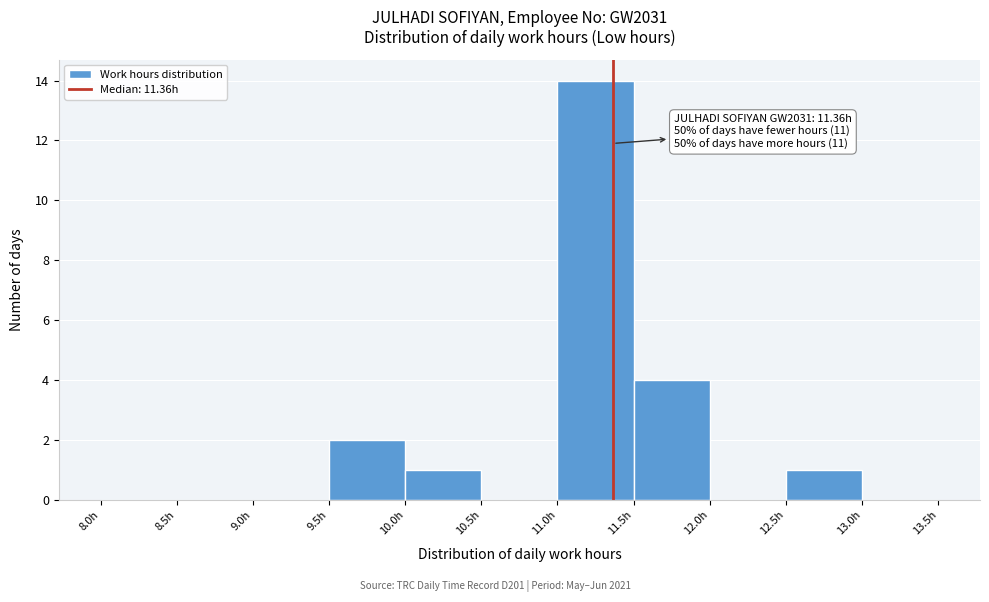

Over which range of the x-axis is the bar tallest?

11.0 to 11.5